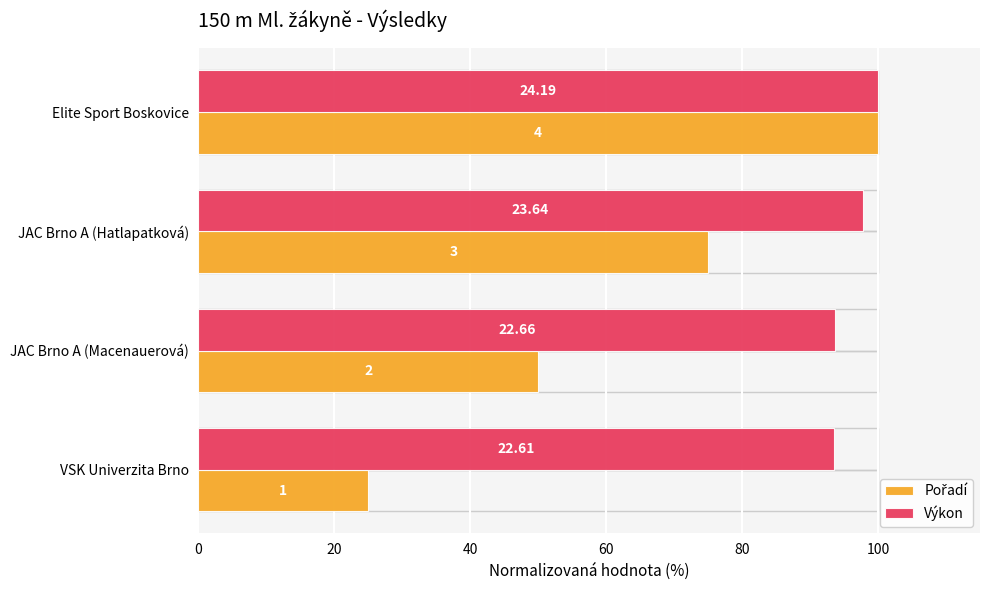

How many categories are shown in the chart?

4